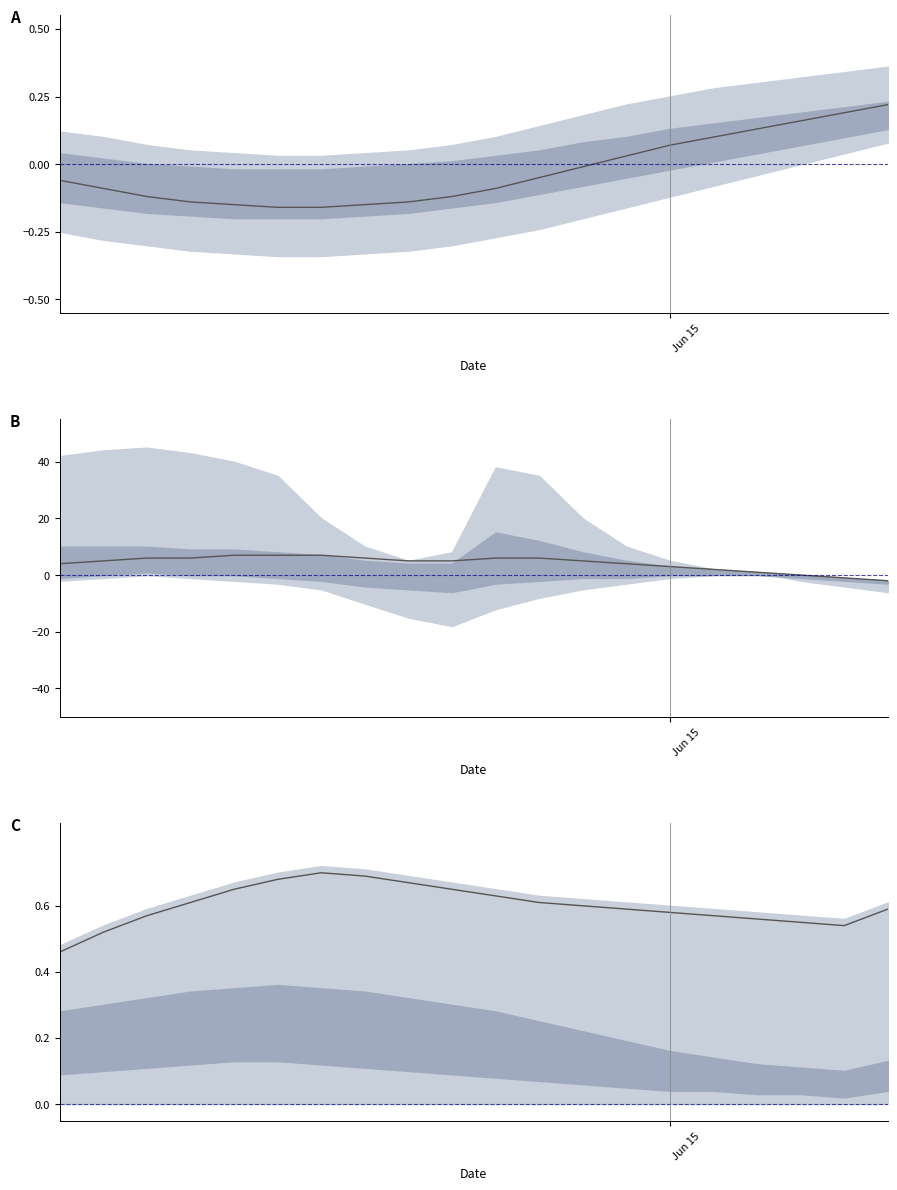

Does the chart display data point markers on the line(s)?

No